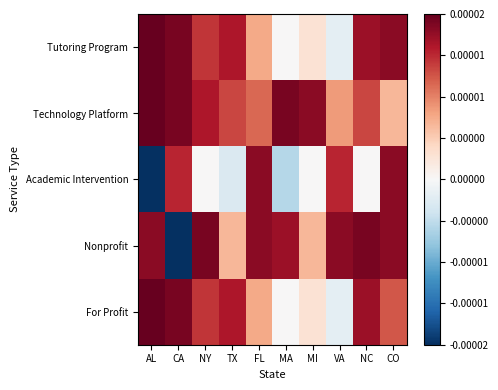

At CO, list the series in order from smallest to largest.

Technology Platform, For Profit, Tutoring Program, Academic Intervention, Nonprofit